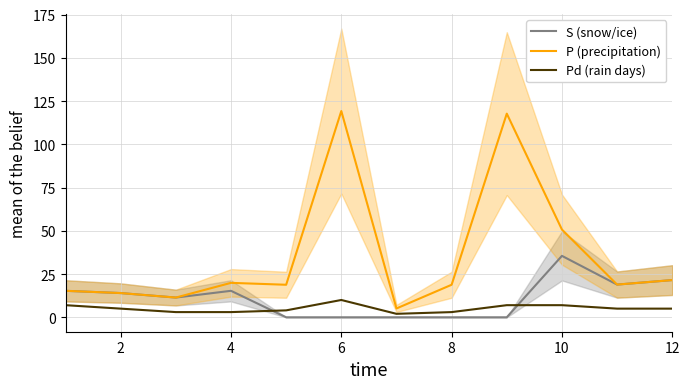

True or false: S (snow/ice) has a value of 21.5 at 6.

False